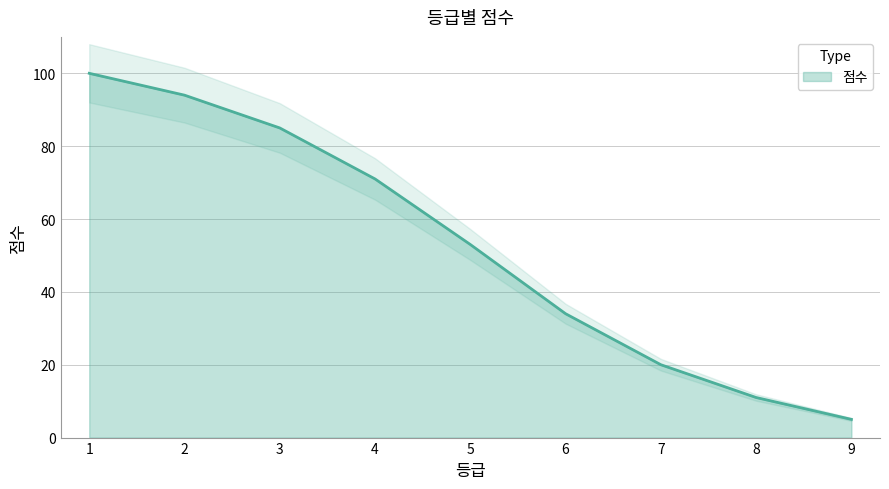

What is the maximum value for 점수?

100